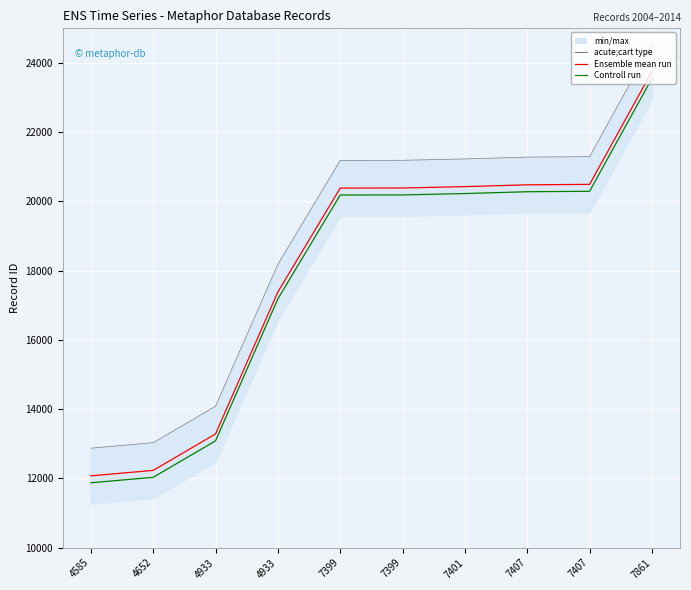

Is it true that acute;cart type equals 12876 at 4585?

True